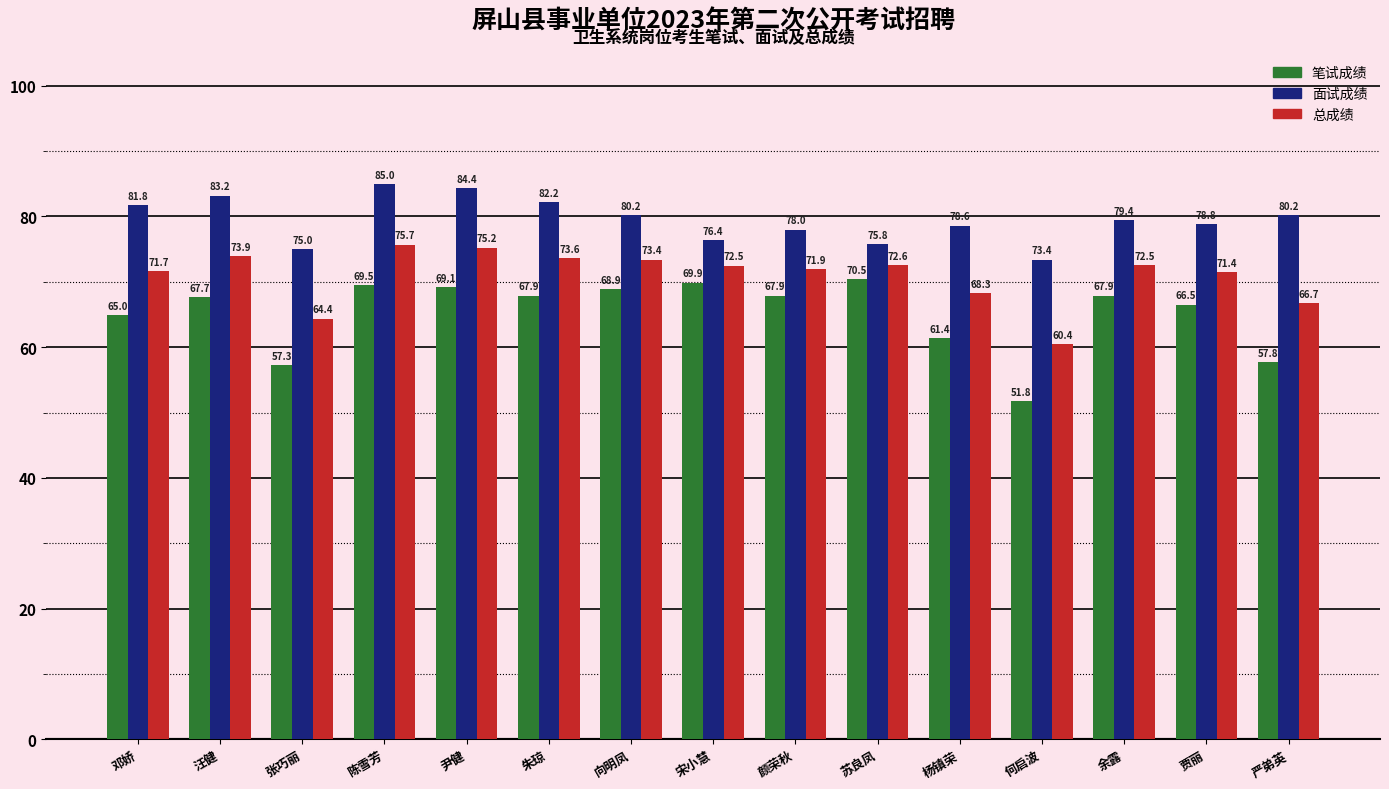

The value of 总成绩 at 向明凤 is 73.4. True or false?

True